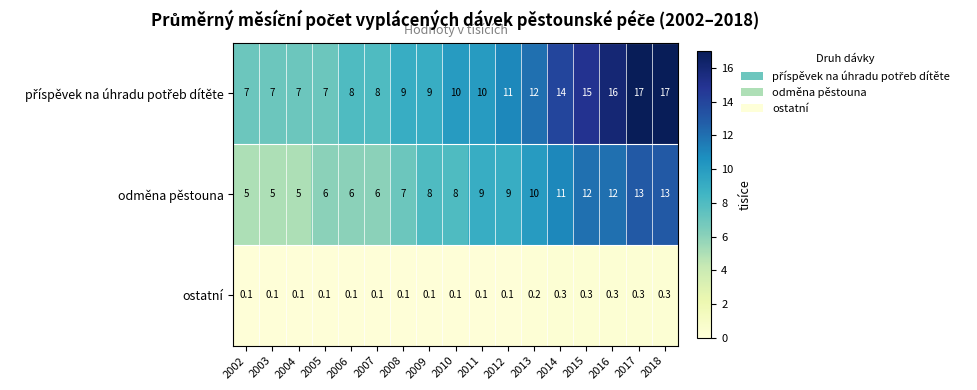

What is the greatest value displayed?

17.0